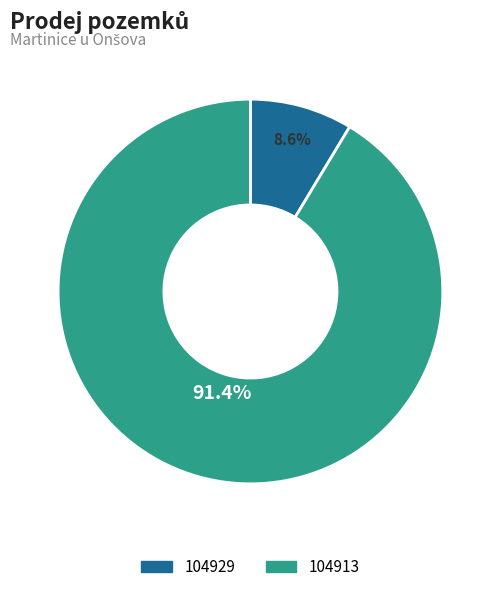

The 104929 slice represents 20% of the pie. True or false?

False